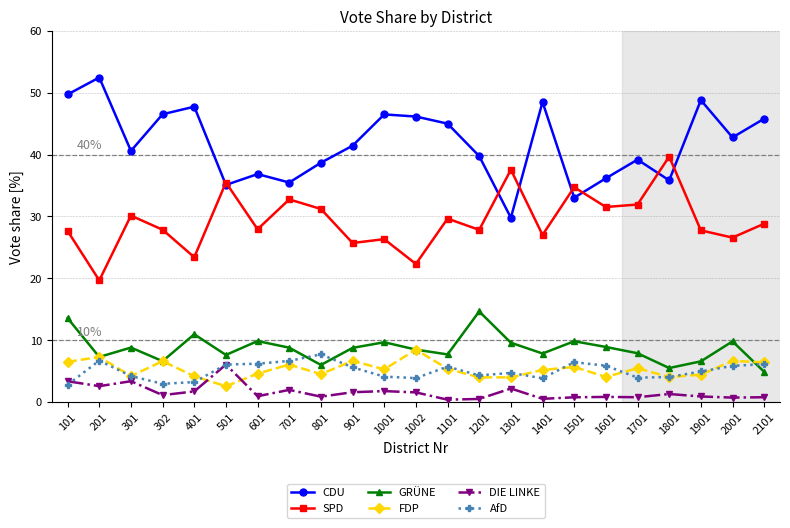

Count the number of data series in this chart.

6